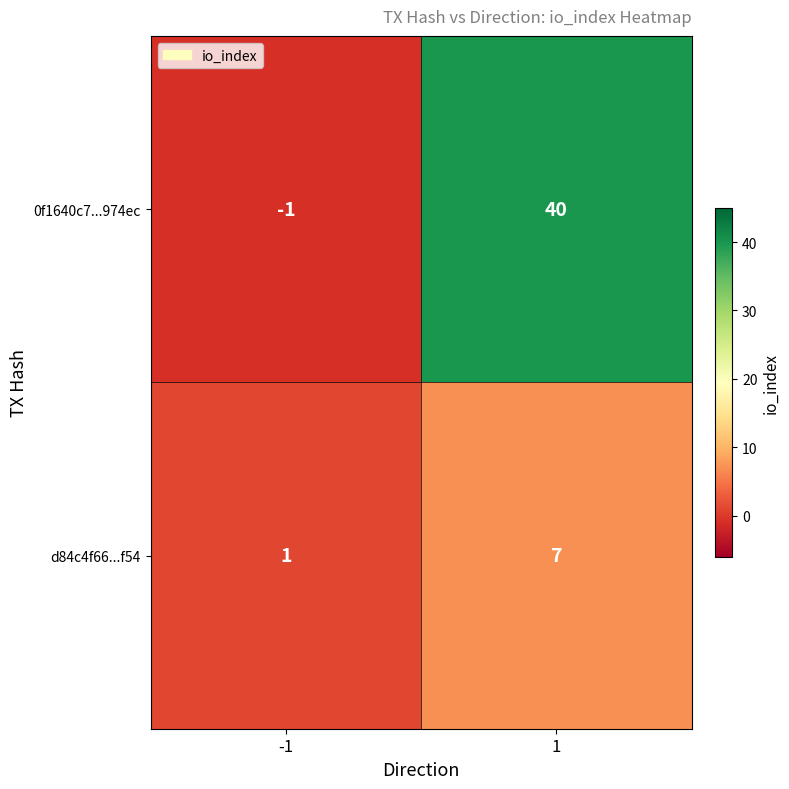

Which series changed the most between -1 and 1?

0f1640c7...974ec